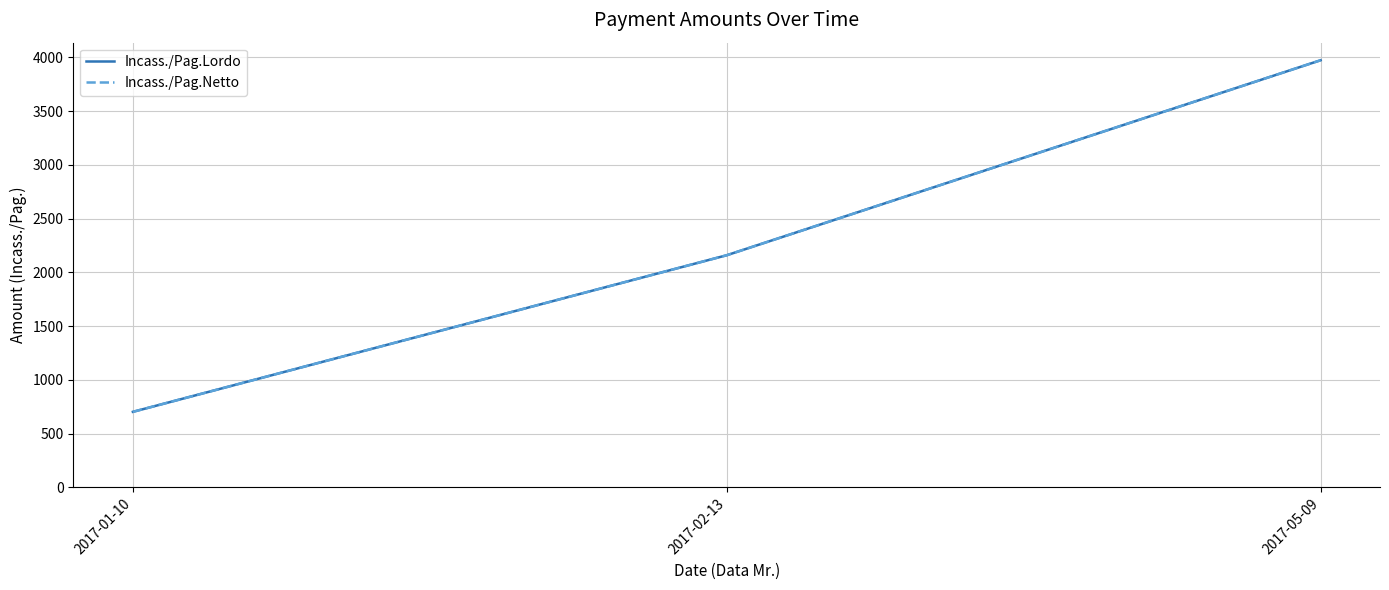

Is this an area chart (filled region under the line)?

No